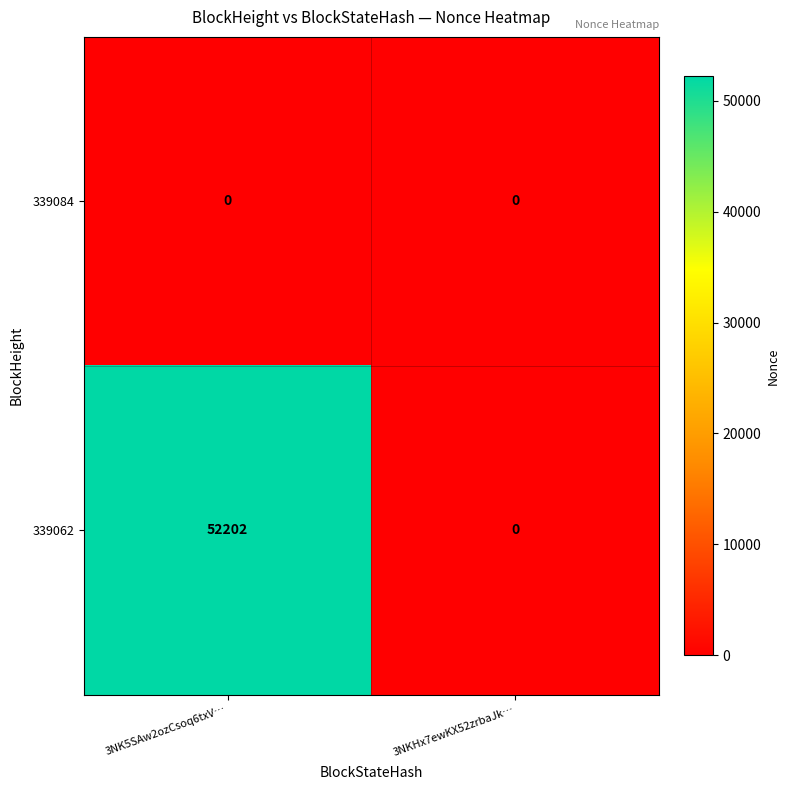

List the series in order of their peak value, highest first.

339062, 339084